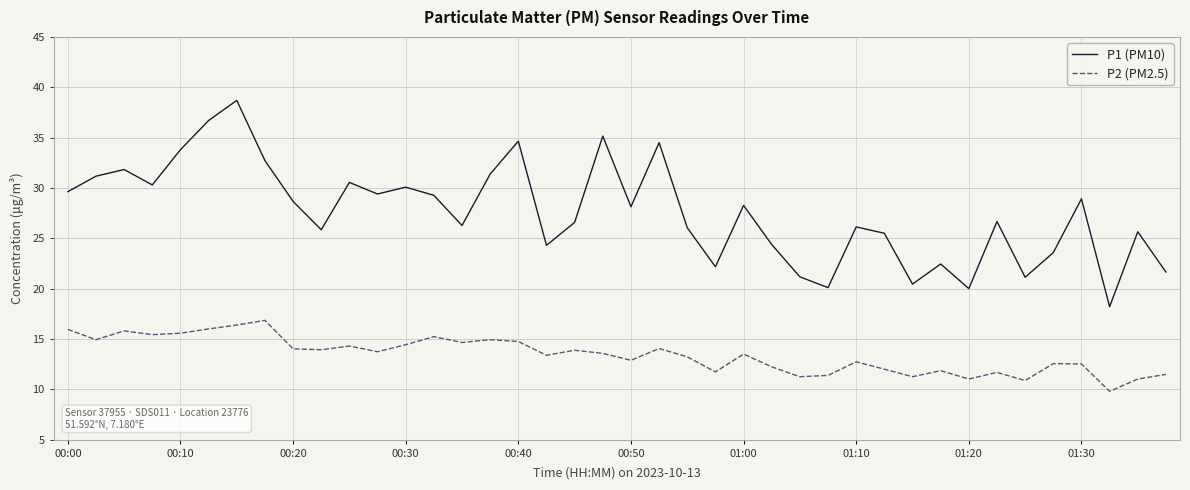

Which series has the widest spread of values?

P1 (PM10)